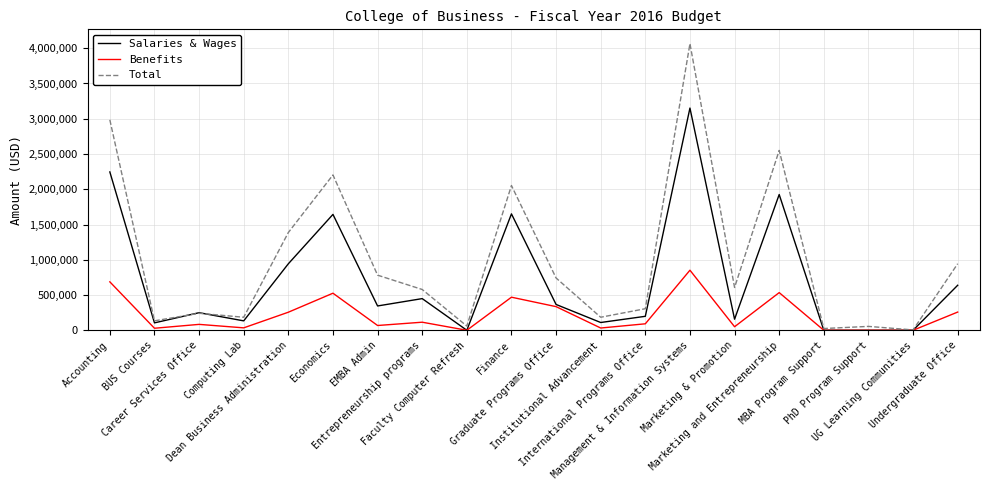

Does the chart have visible grid lines?

Yes